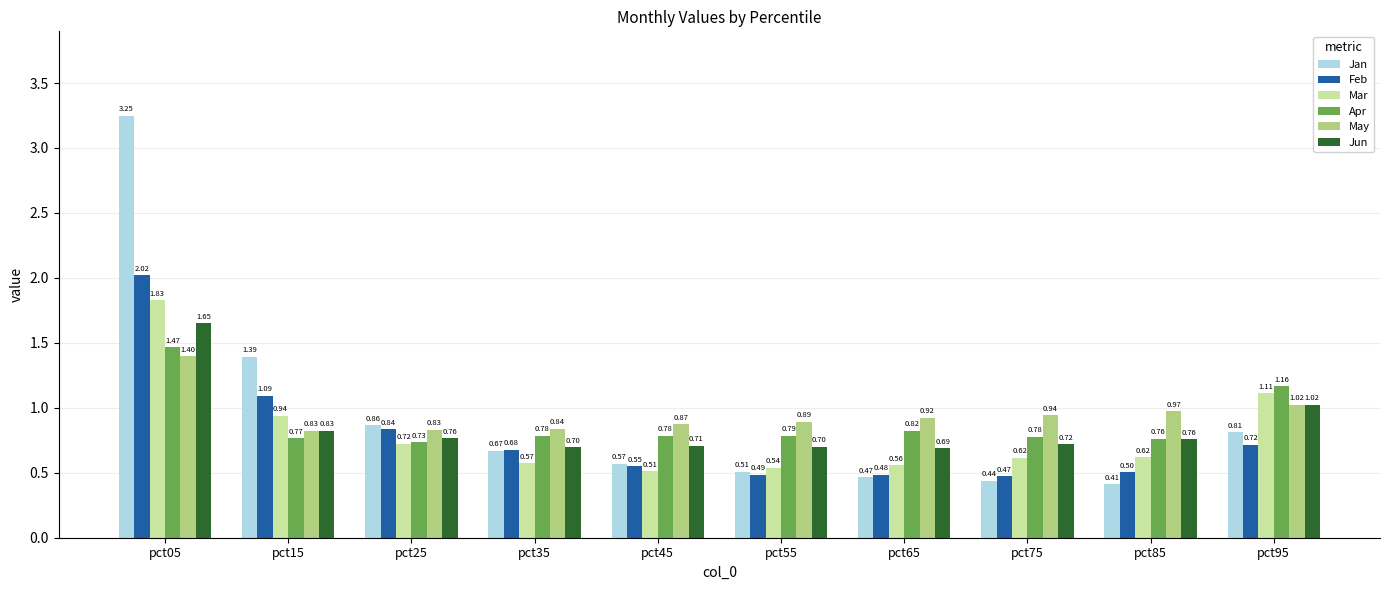

Is the value of Feb at pct25 greater than the value of Mar at pct35?

Yes